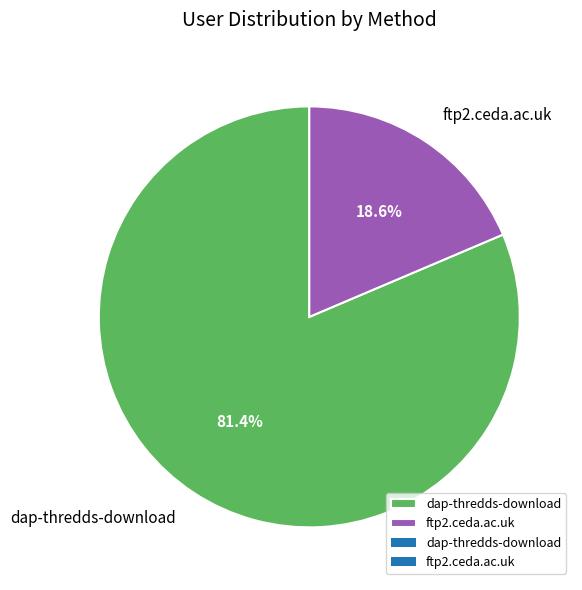

To the nearest percent, what portion does ftp2.ceda.ac.uk represent?

19%